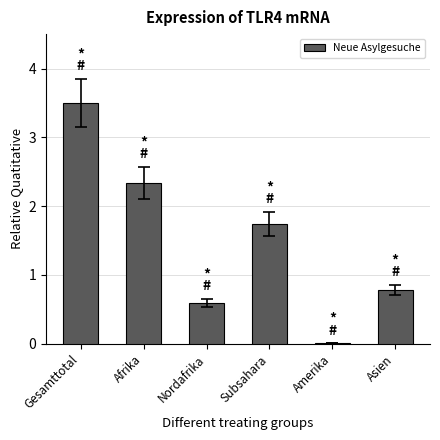

At which label is the value closest to 1?

Asien